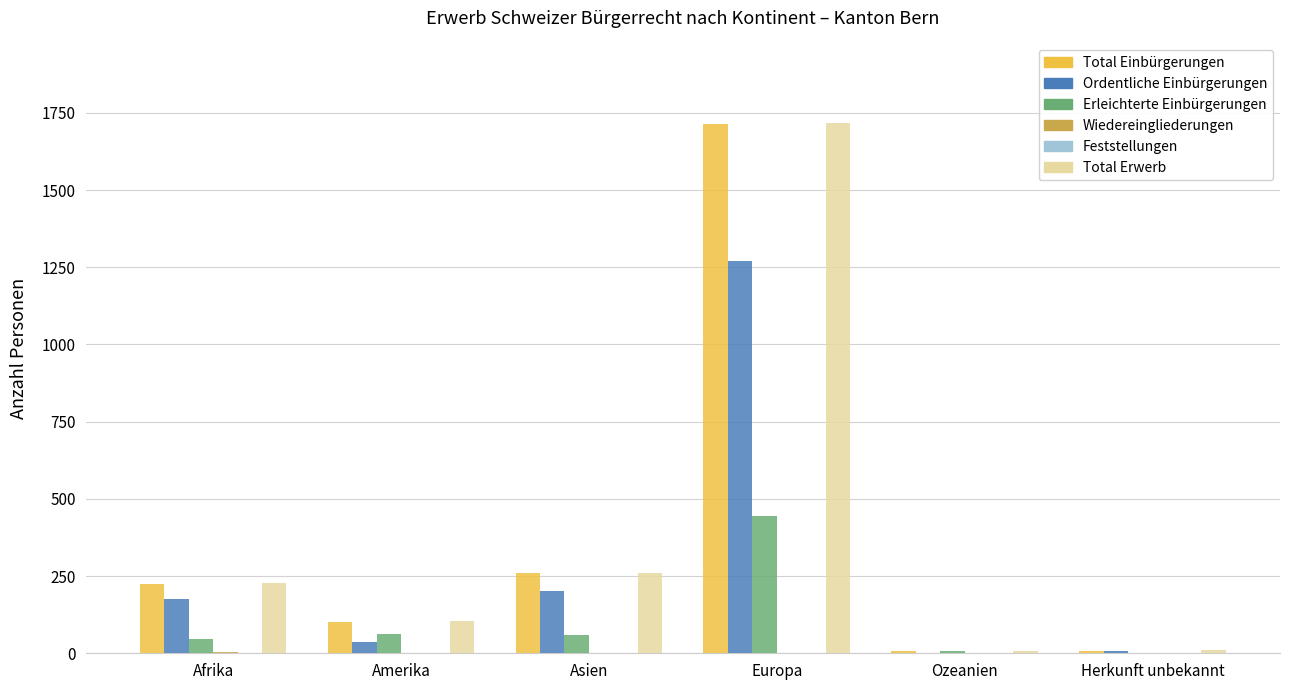

What is the sum of all Total Einbürgerungen values?

2314